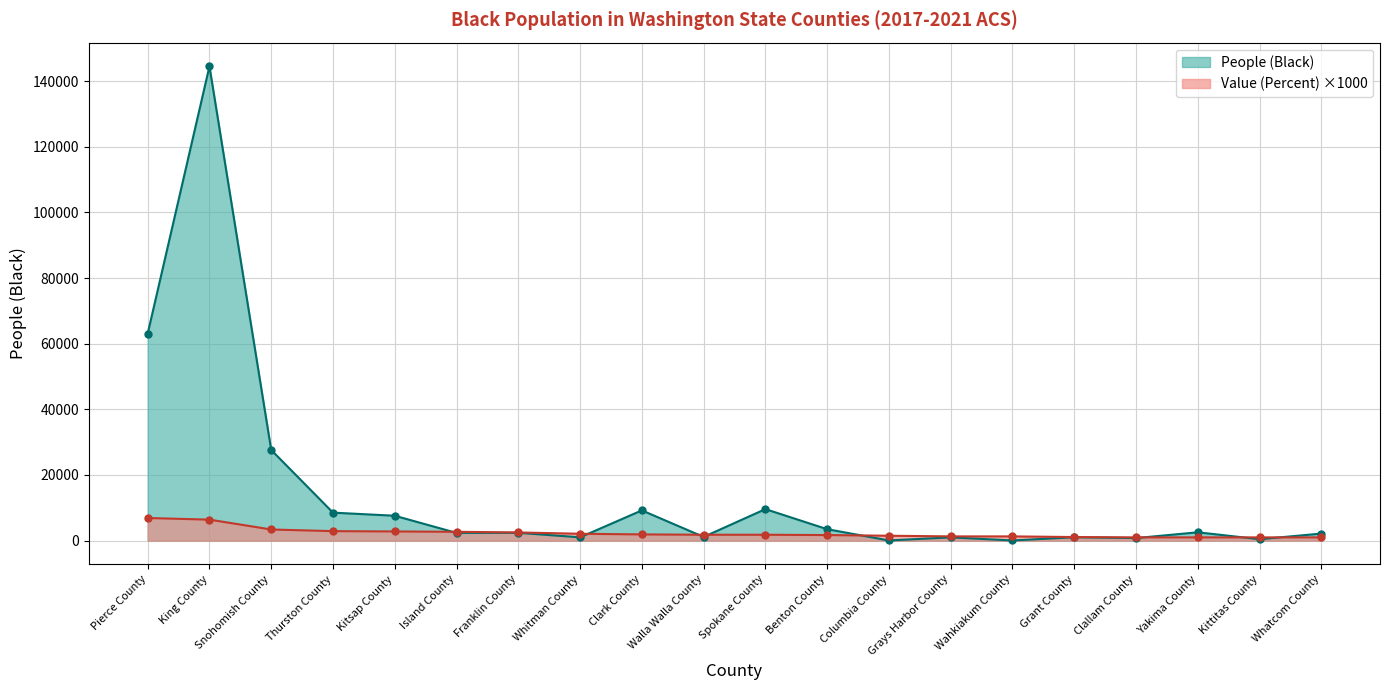

True or false: People (Black) has a value of 1338 at Whitman County.

False